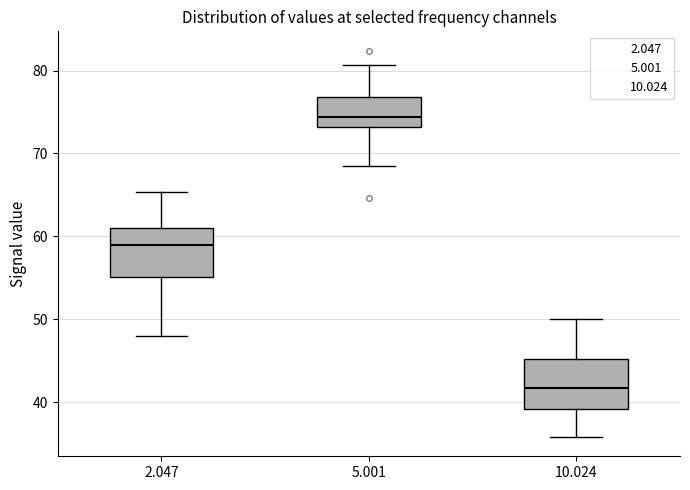

Reading left to right, read every box against the y-axis: the position of its median line, the range the box covers, and the ends of its whiskers. The values are not printed on the chart, so give them approximately, as read against the axis.

2.047: median 59, box 55 to 61, whiskers 48 to 65
5.001: median 74, box 73 to 77, whiskers 69 to 81
10.024: median 42, box 39 to 45, whiskers 36 to 50